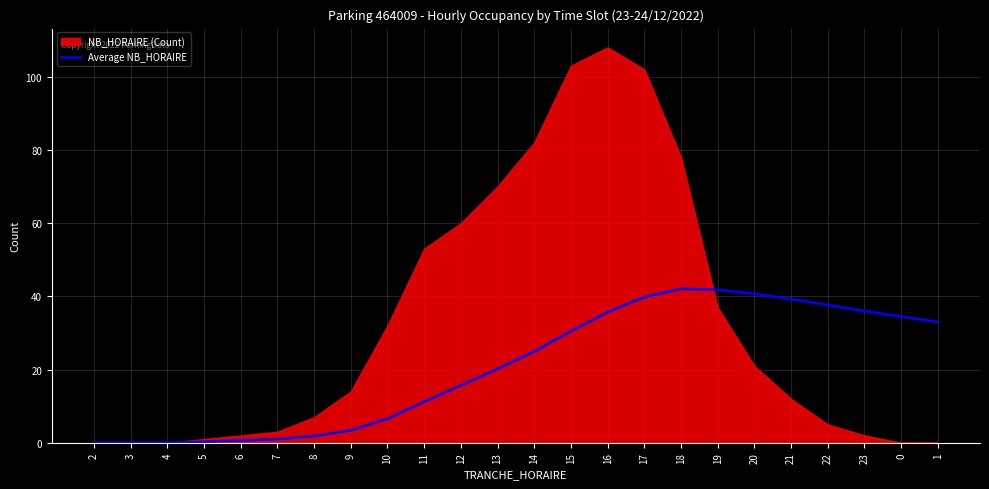

Reading left to right, transcribe all the data shown in this chart.

0.0	0.0	0.0	0.2	0.6	1.0	1.9	3.4	6.6	11.2	15.6	20.2	24.9	30.5	35.7	39.8	42.1	41.8	40.7	39.2	37.6	36.0	34.4	33.0